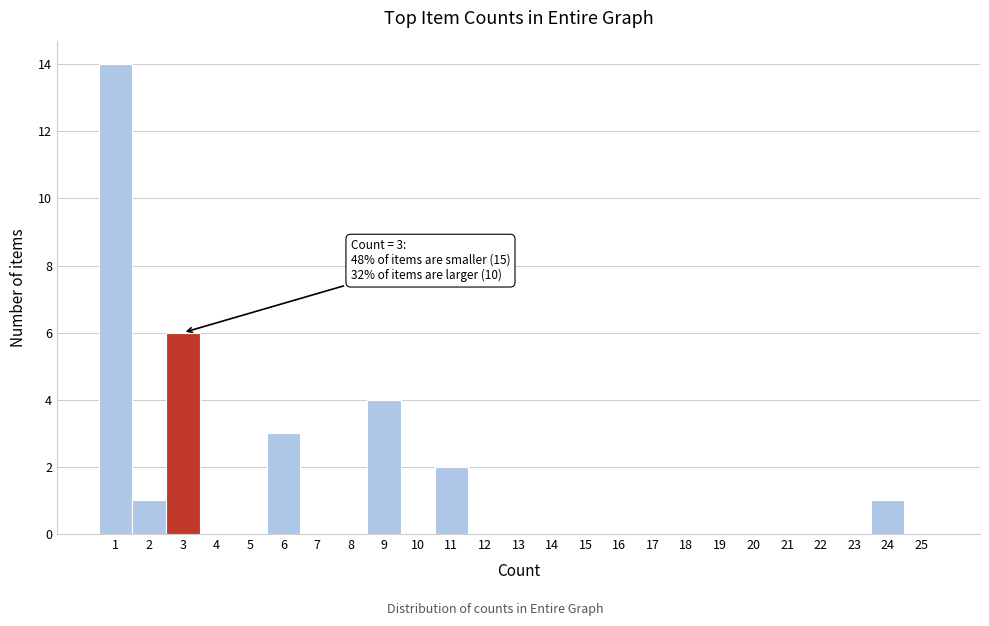

Reading right to left, what are all the values shown in this chart?

25=0	24=1	23=0	22=0	21=0	20=0	19=0	18=0	17=0	16=0	15=0	14=0	13=0	12=0	11=2	10=0	9=4	8=0	7=0	6=3	5=0	4=0	3=6	2=1	1=14